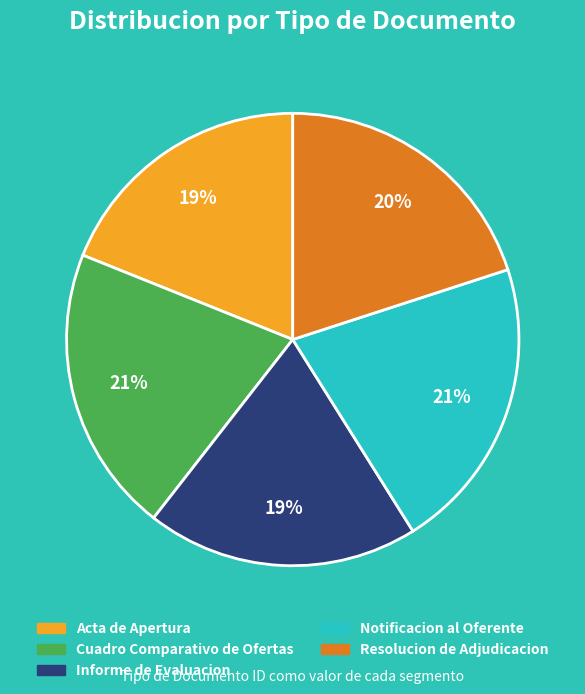

Combined, do Notificacion al Oferente and Acta de Apertura account for over 50%?

No